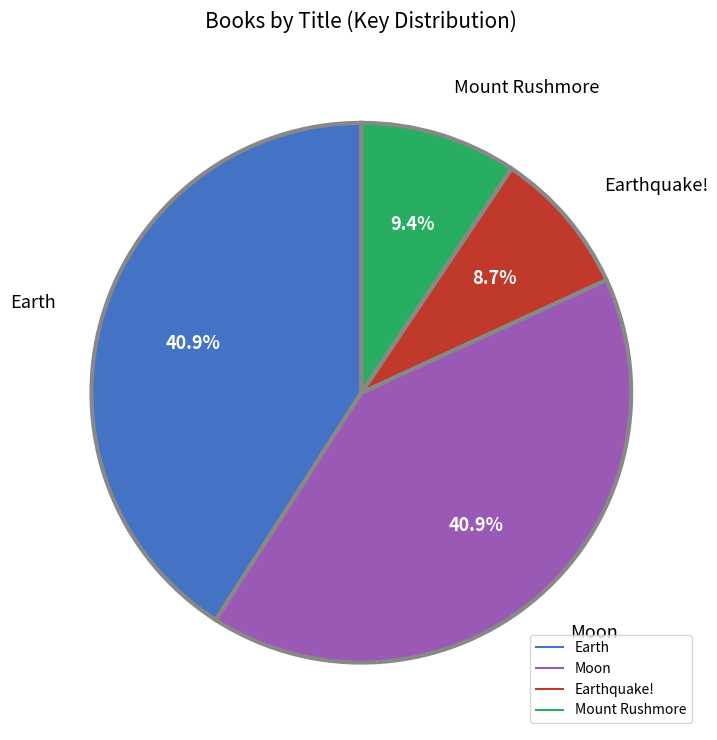

Is there a majority slice in this chart?

No